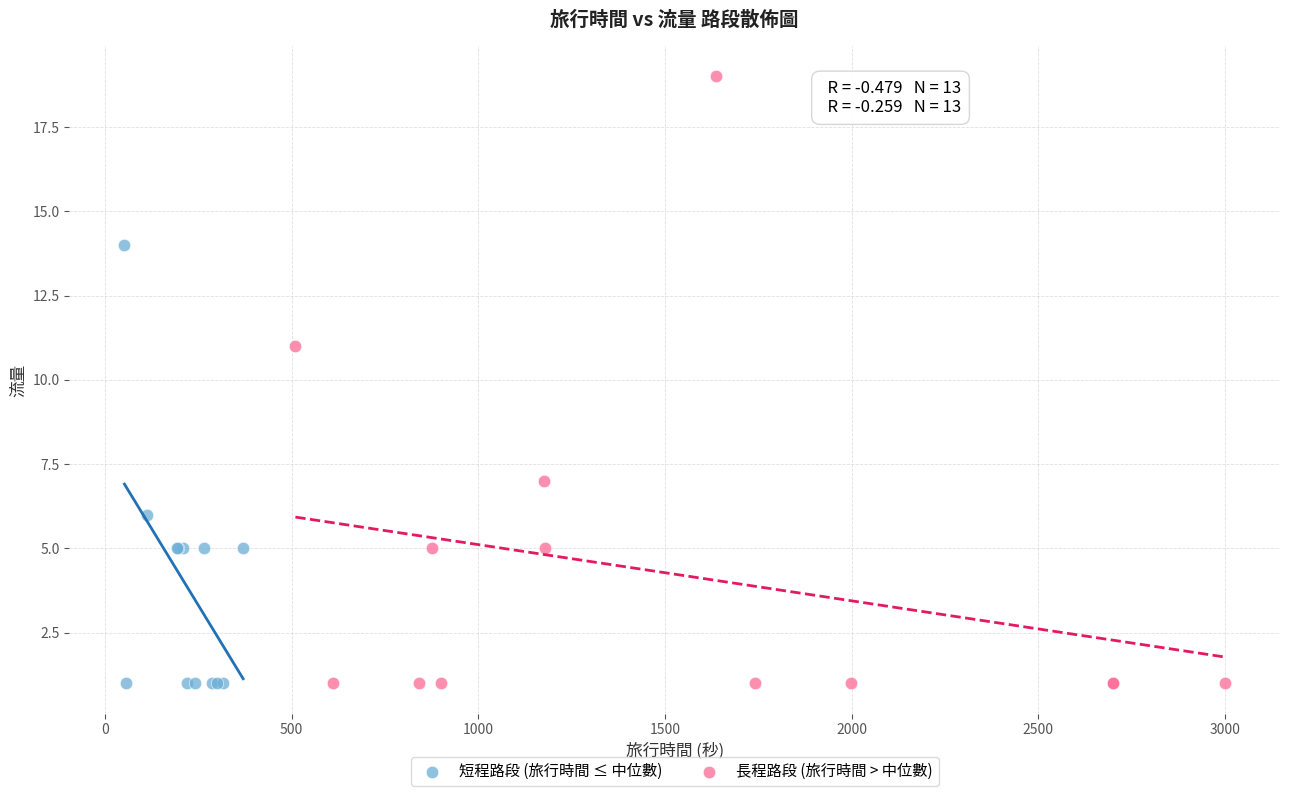

Which series has the widest spread of Y values?

長程路段 (旅行時間 > 中位數)